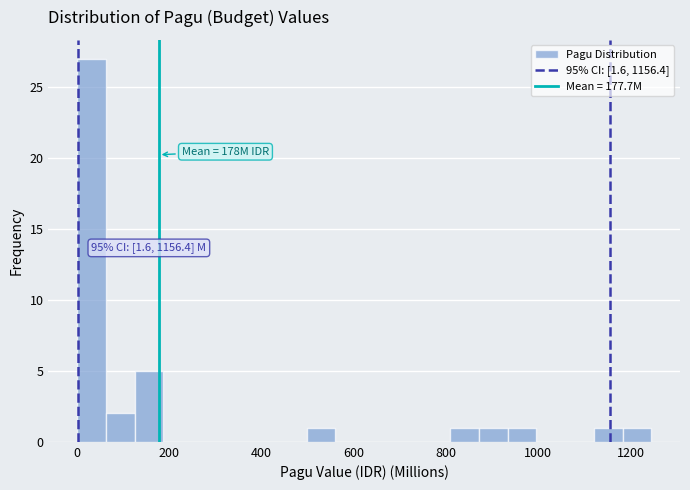

Read against the x-axis, roughly where is the centre of the tallest bar?

40